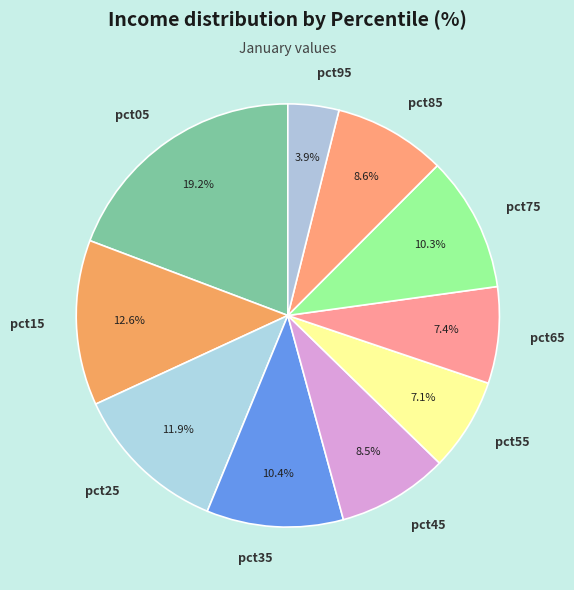

What is the largest slice in the pie chart?

pct05